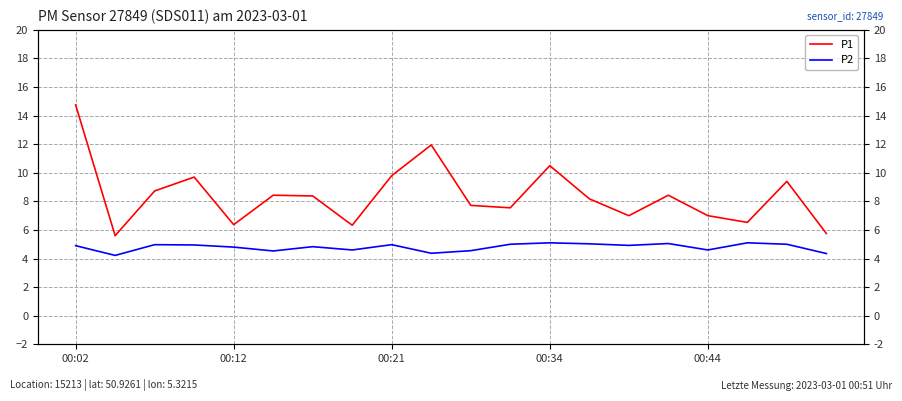

Rank the series at 00:02 from highest to lowest value.

P1, P2